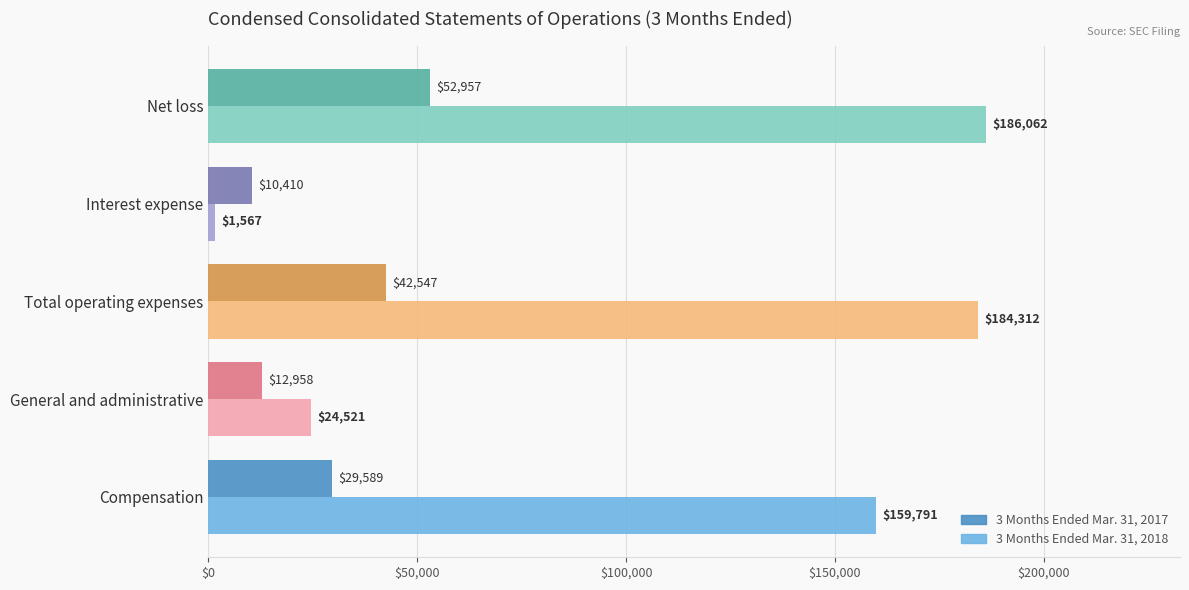

Which series has the widest spread of values?

3 Months Ended Mar. 31, 2018